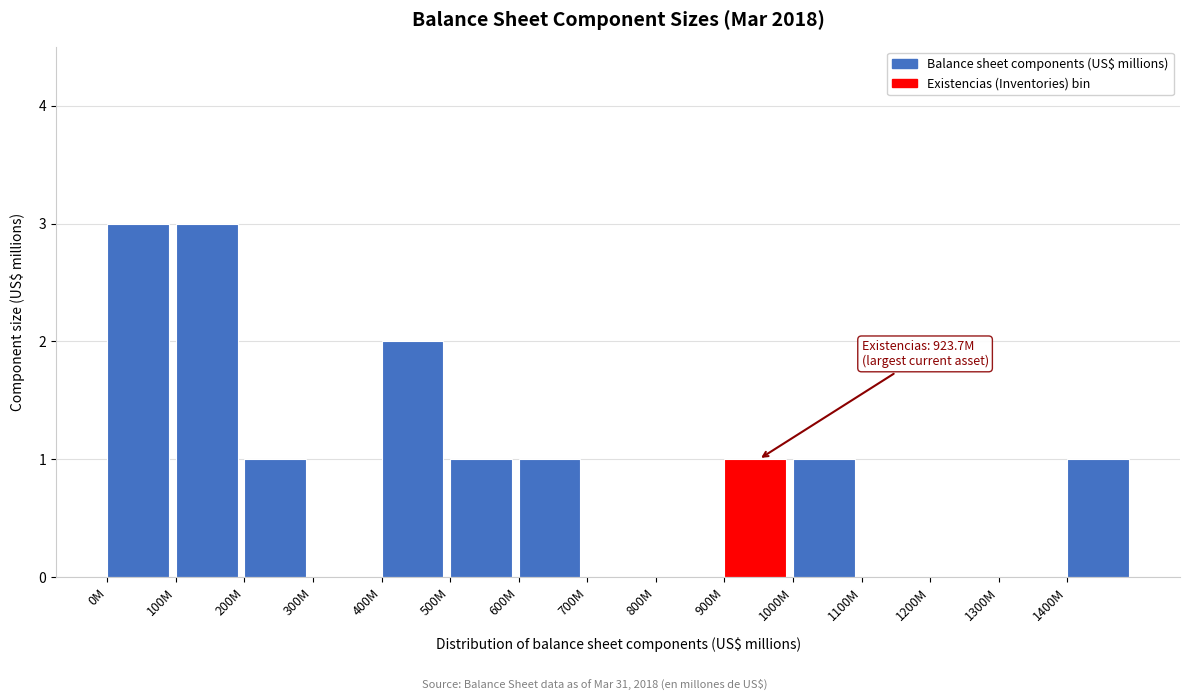

Reading right to left, extract all data points from this chart.

1400M=1	1300M=0	1200M=0	1100M=0	1000M=1	900M=1	800M=0	700M=0	600M=1	500M=1	400M=2	300M=0	200M=1	100M=3	0M=3